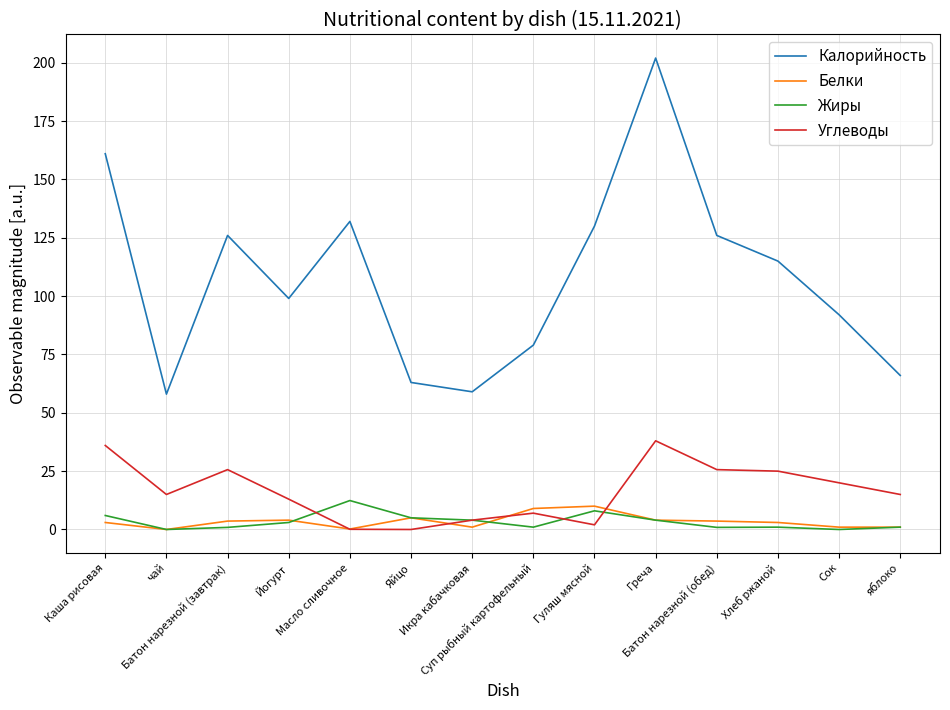

What is the difference between the second highest and minimum values in the Белки series?

9.0